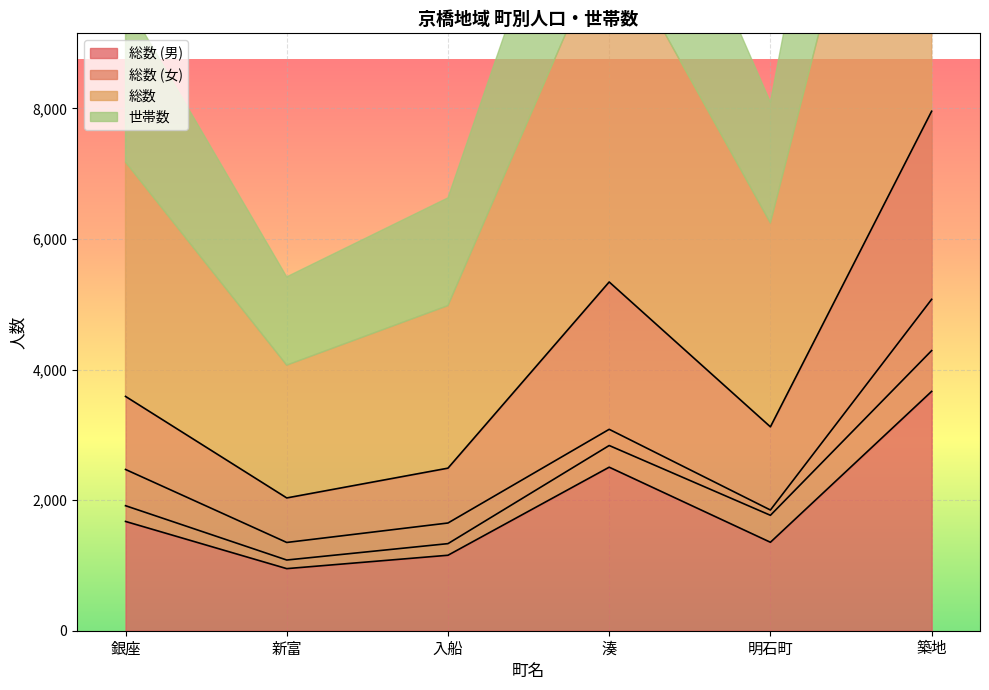

Reading left to right, what are all the values shown in this chart?

総数 (男): 1674	951	1156	2505	1355	3666
総数 (女): 1915	1083	1334	2837	1768	4291
総数: 3589	2034	2490	5342	3123	7957
世帯数: 2470	1352	1650	3085	1849	5076